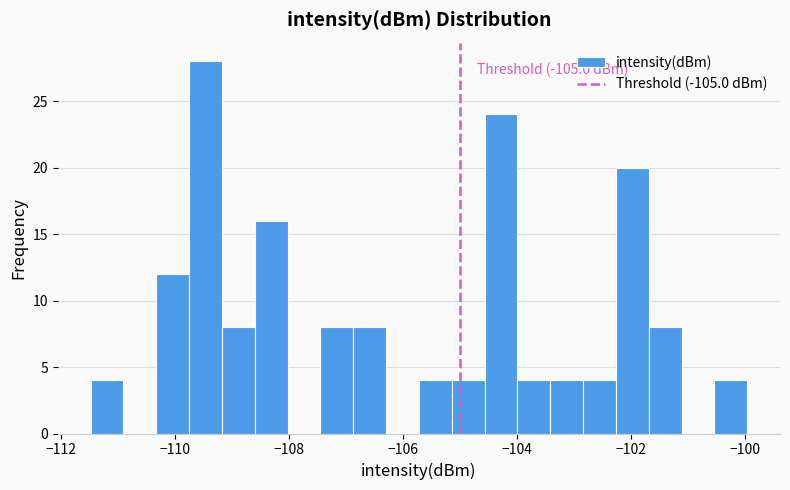

Around what value on the x-axis is the tallest bar? Give the approximate position of its centre, as read against the axis.

-109.4